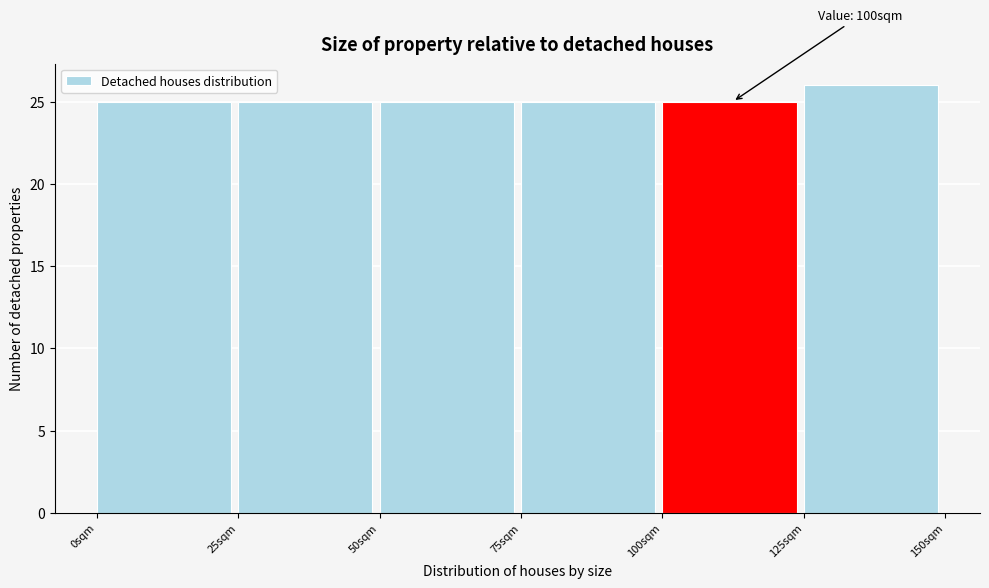

Over which range of the x-axis is the bar tallest?

125 to 150